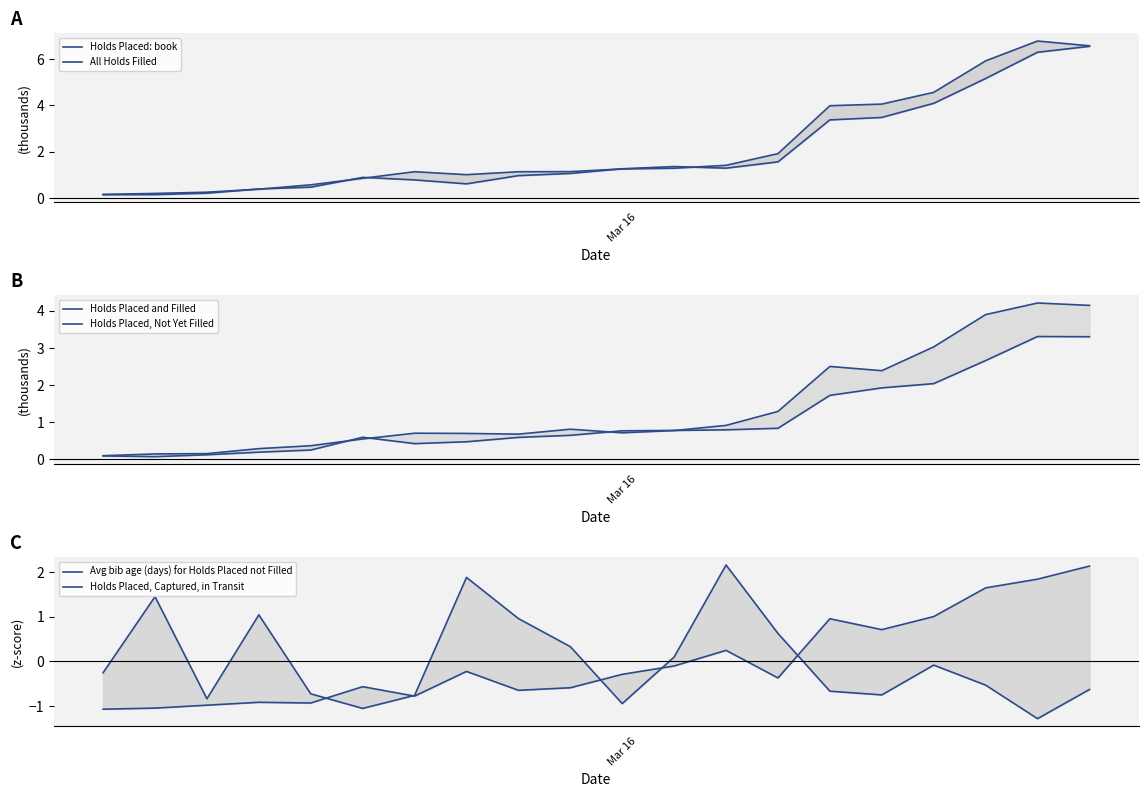

How many data points in All Holds Filled are above 1?

14